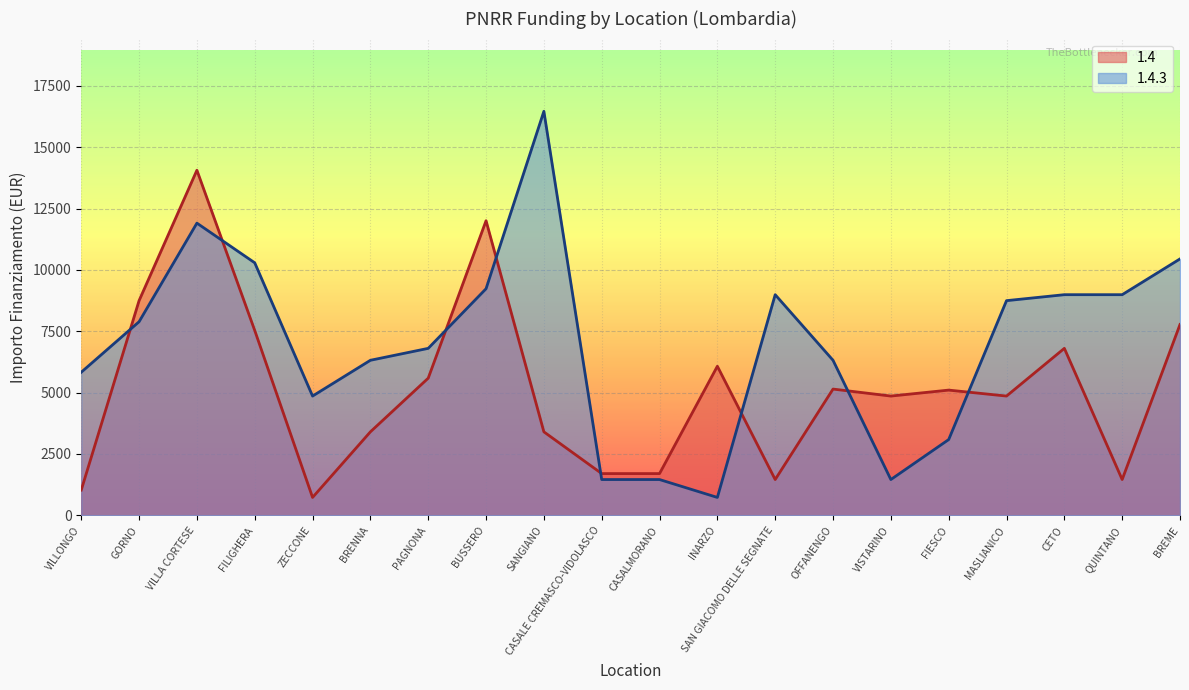

Where is the first local minimum for 1.4.3?

ZECCONE